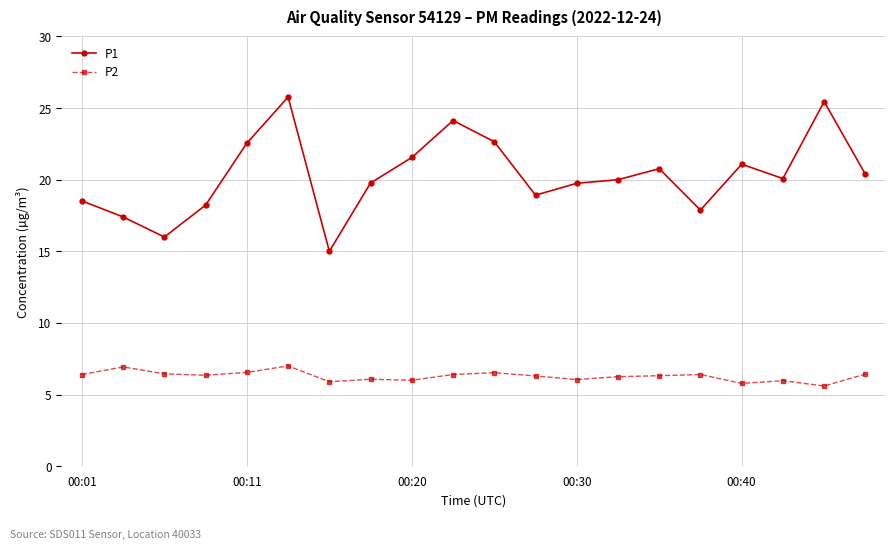

What is the difference between the maximum and minimum values in the P1 series?

10.8